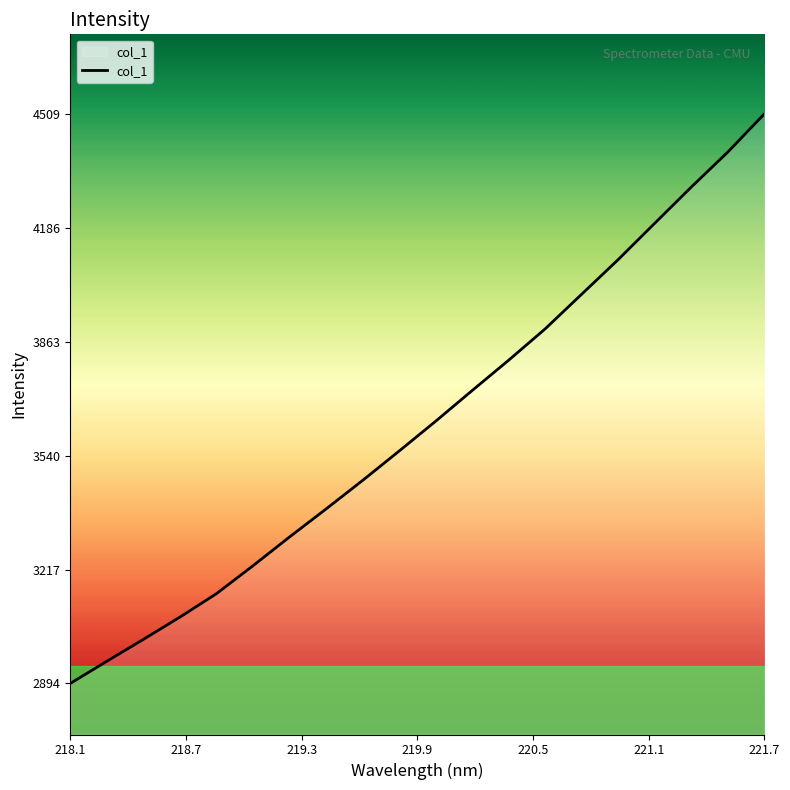

What is the smallest value displayed?

2893.9